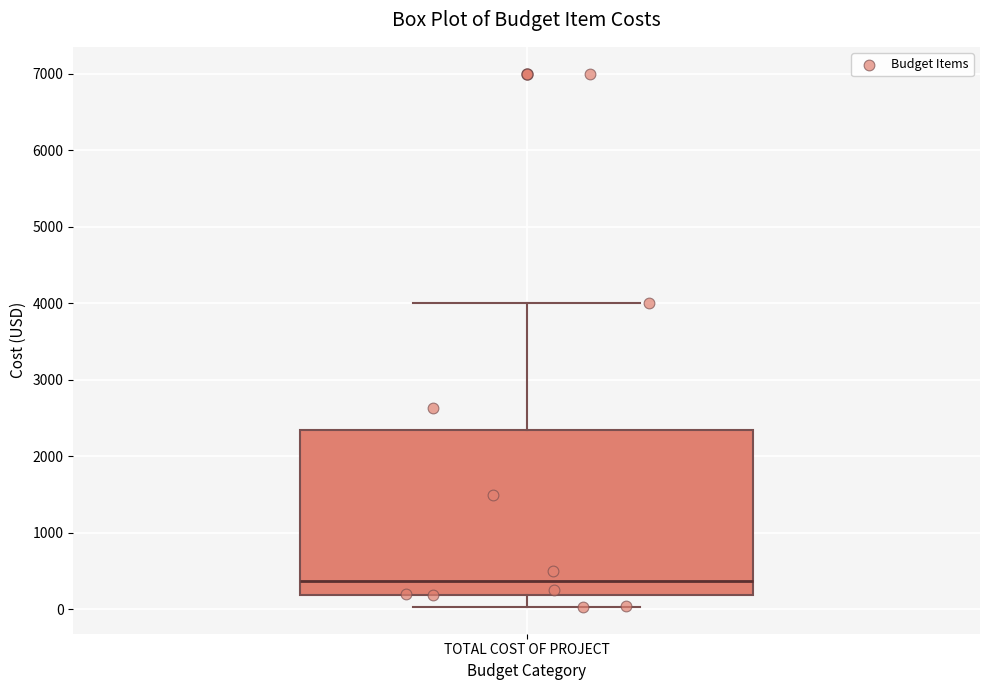

Transcribe this box plot: give where the median line is, the range the box spans, and where the two whiskers end, as read against the y-axis. The values are not printed on the chart, so give them approximately, as read against the axis.

median 400, box 200 to 2300, whiskers 0 to 4000